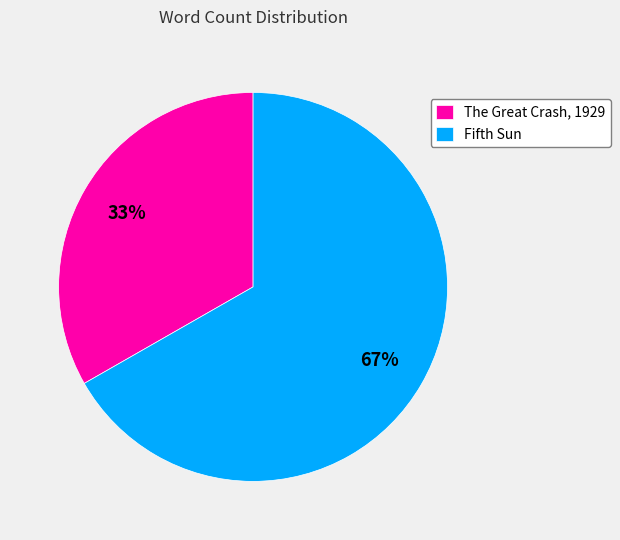

To the nearest percent, what is the average slice percentage?

50%